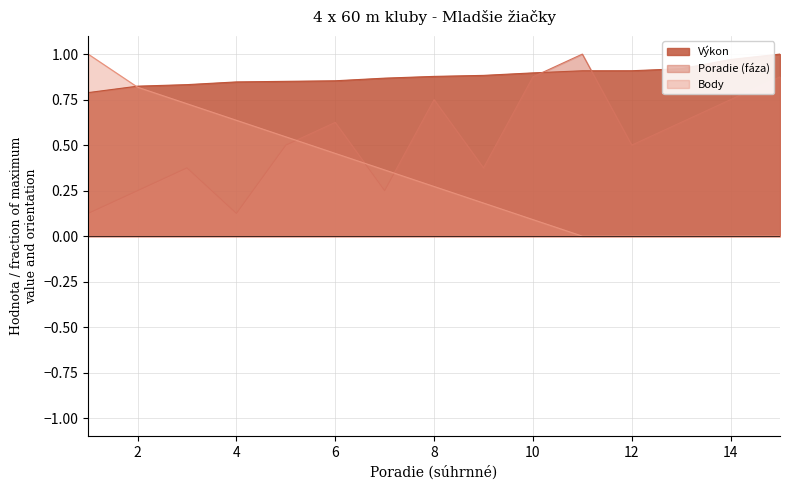

What are all the series names shown in the legend?

Výkon, Poradie (fáza), Body